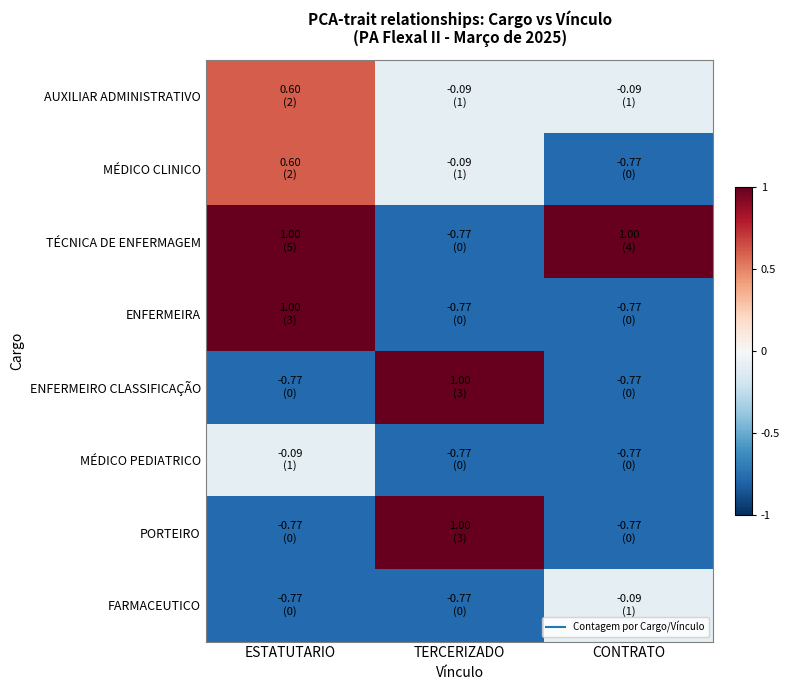

Reading left to right, extract all data points from this chart.

AUXILIAR ADMINISTRATIVO: ESTATUTARIO=0.6	TERCERIZADO=-0.1	CONTRATO=-0.1
MÉDICO CLINICO: ESTATUTARIO=0.6	TERCERIZADO=-0.1	CONTRATO=-0.8
TÉCNICA DE ENFERMAGEM: ESTATUTARIO=1.0	TERCERIZADO=-0.8	CONTRATO=1.0
ENFERMEIRA: ESTATUTARIO=1.0	TERCERIZADO=-0.8	CONTRATO=-0.8
ENFERMEIRO CLASSIFICAÇÃO: ESTATUTARIO=-0.8	TERCERIZADO=1.0	CONTRATO=-0.8
MÉDICO PEDIATRICO: ESTATUTARIO=-0.1	TERCERIZADO=-0.8	CONTRATO=-0.8
PORTEIRO: ESTATUTARIO=-0.8	TERCERIZADO=1.0	CONTRATO=-0.8
FARMACEUTICO: ESTATUTARIO=-0.8	TERCERIZADO=-0.8	CONTRATO=-0.1